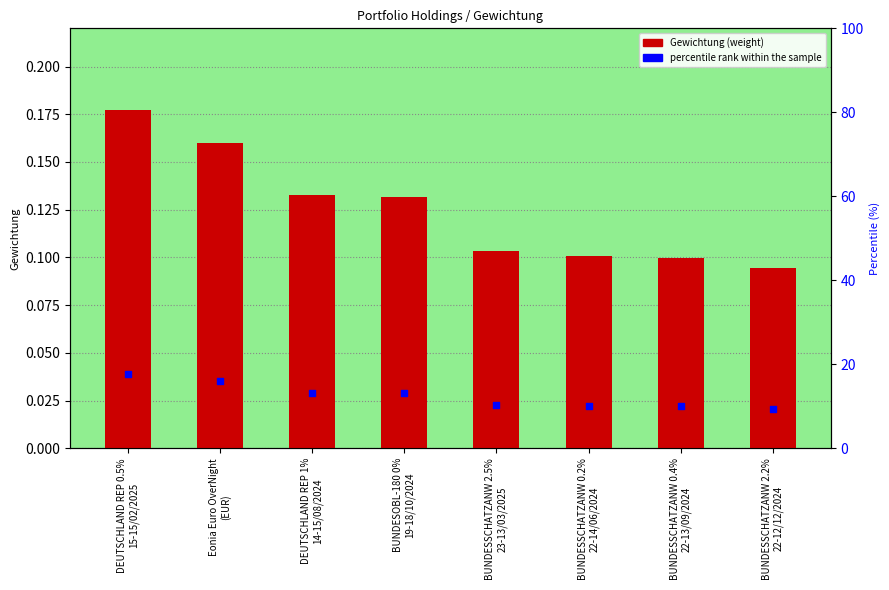

Which series contains the lowest Y value?

Gewichtung